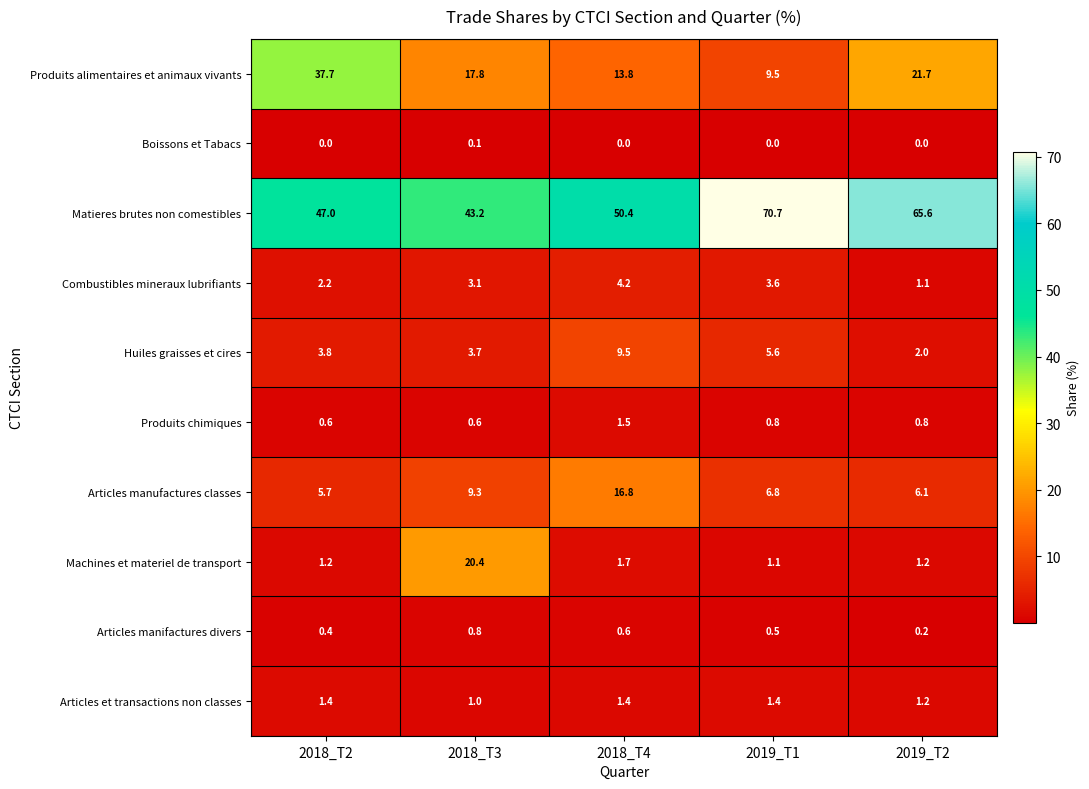

At how many categories does at least one series exceed 34?

5